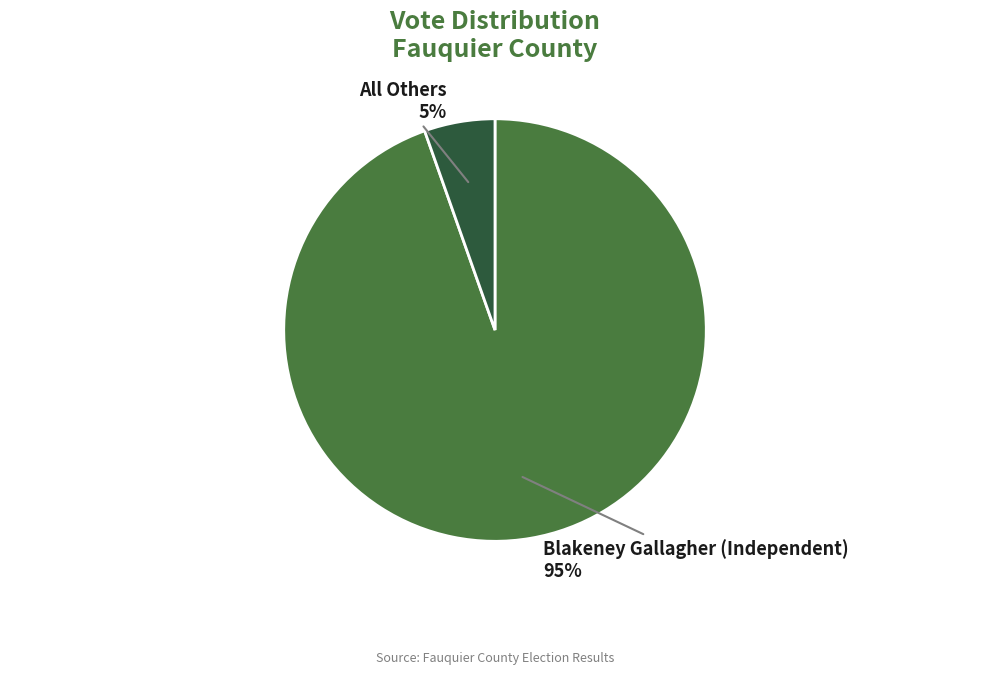

To the nearest percent, what is the combined percentage of All Others and Blakeney Gallagher (Independent)?

100%